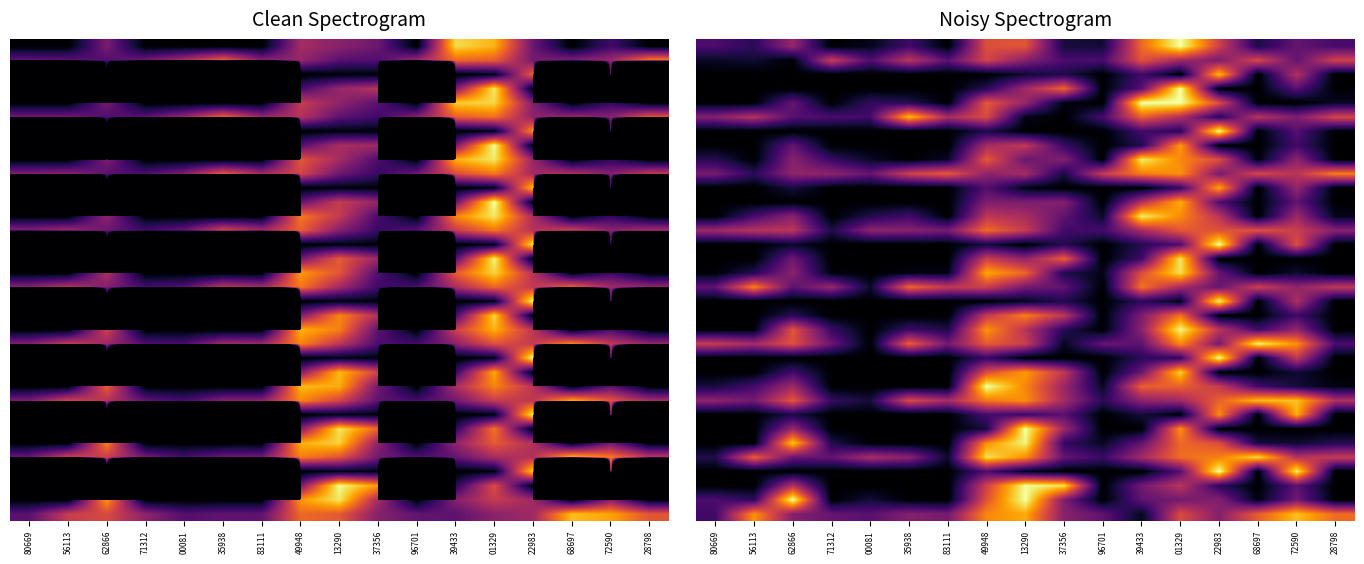

At how many categories does at least one series exceed 0?

17